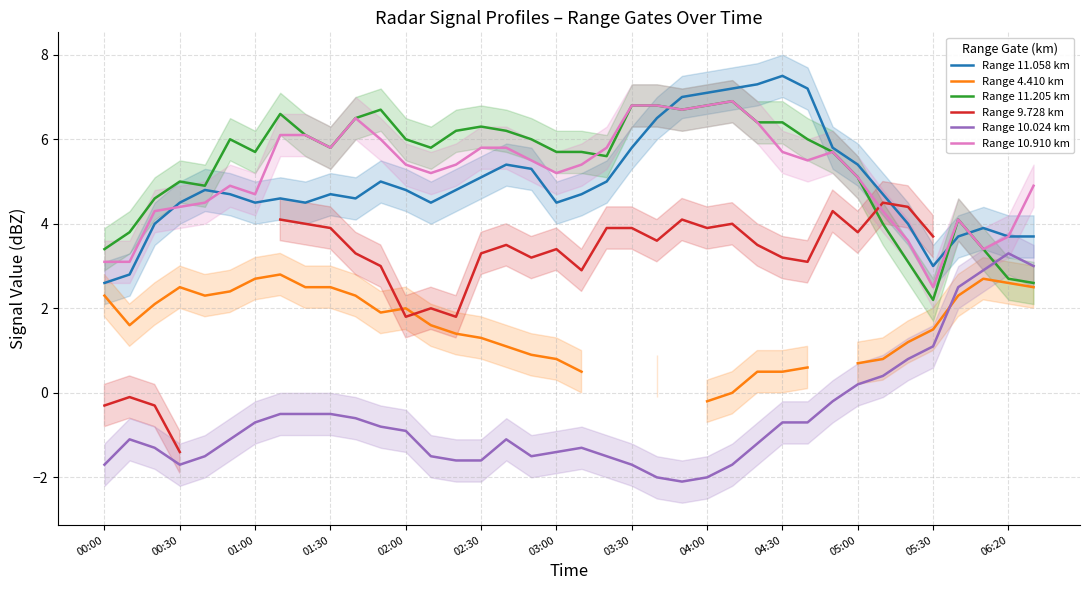

What are all the series names shown in the legend?

Range 11.058 km, Range 4.410 km, Range 11.205 km, Range 9.728 km, Range 10.024 km, Range 10.910 km